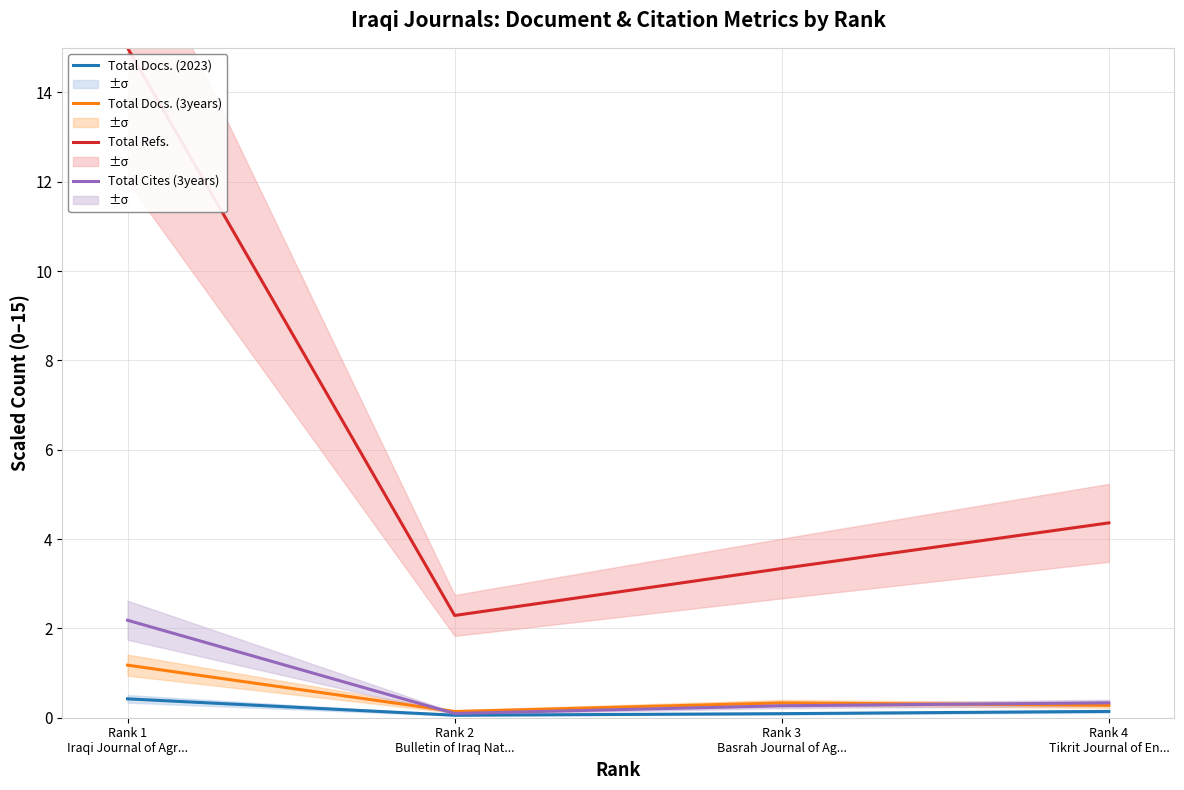

True or false: Total Docs. (2023) and Total Cites (3years) intersect in this chart.

False